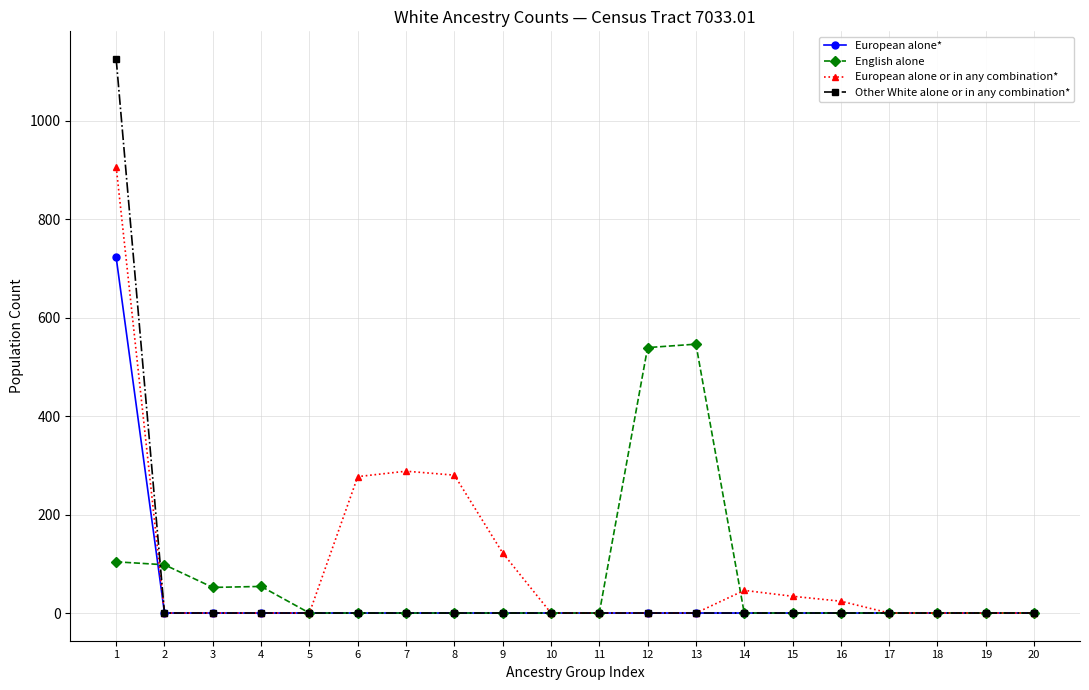

Is it true that English alone equals 0 at 10?

True